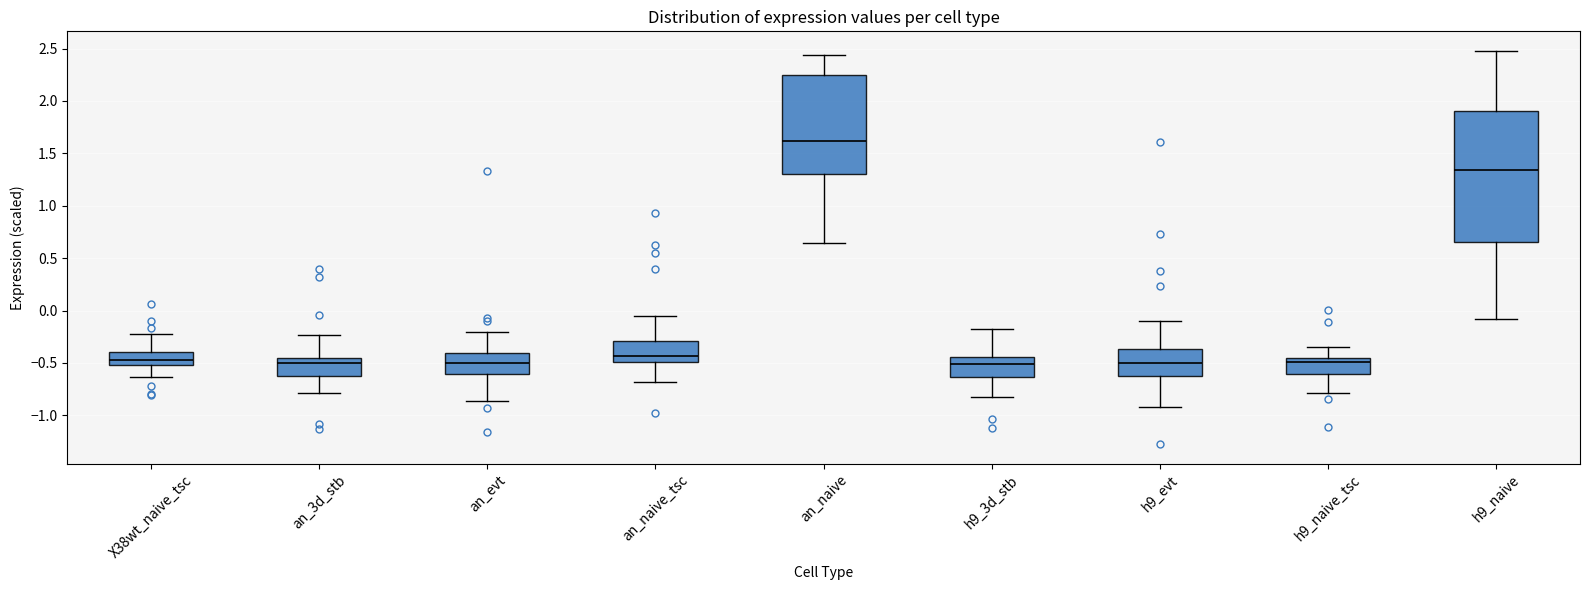

Which box's median line is the highest?

an_naive